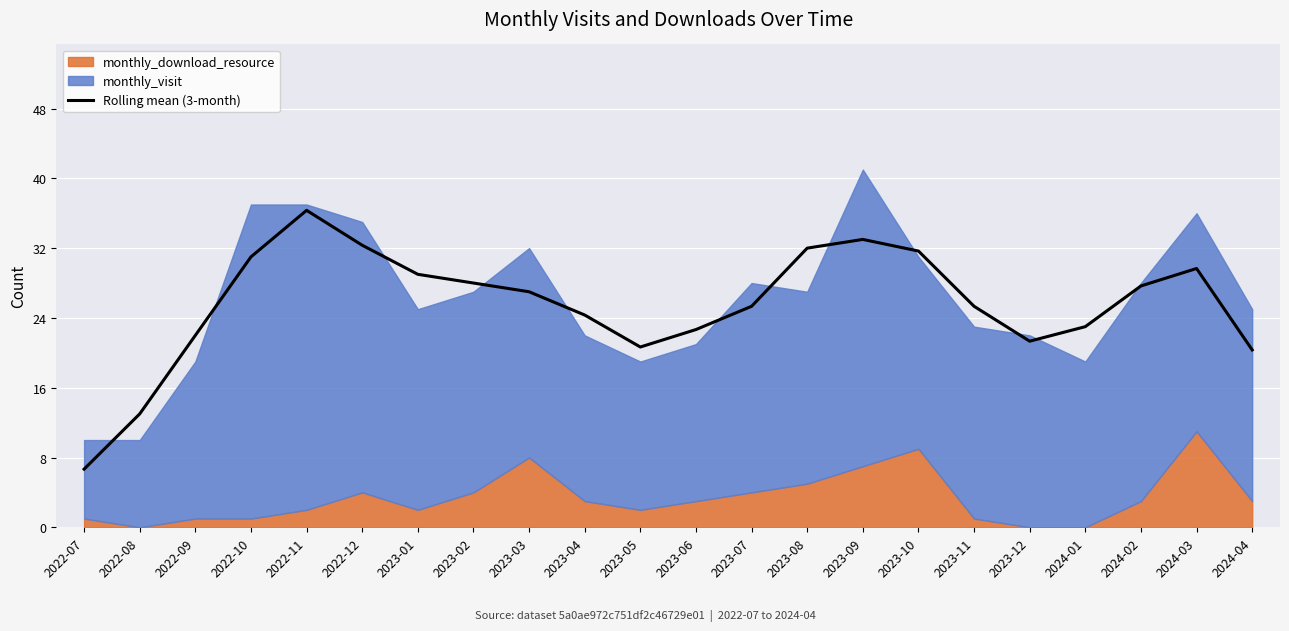

Is it true that the value at 2022-07 is 2.5?

False